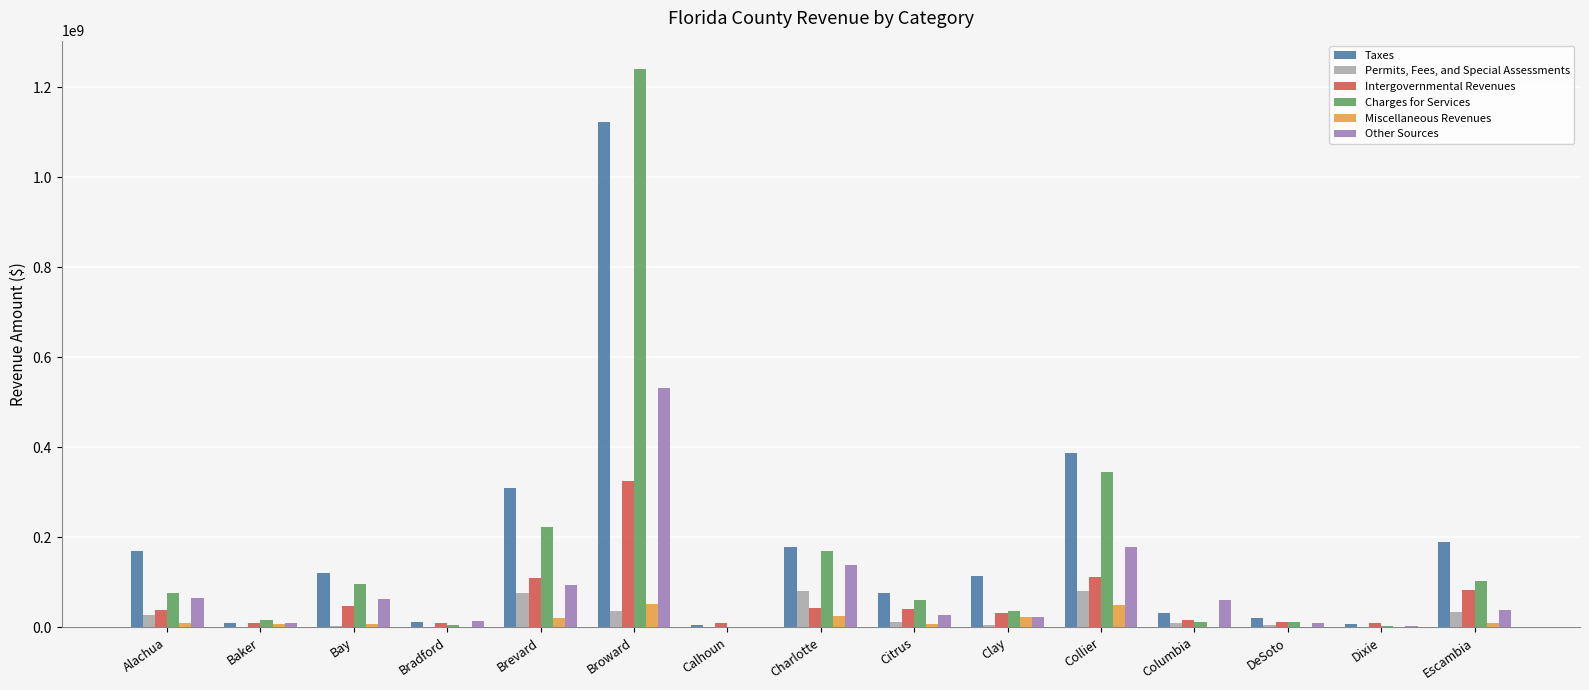

How many groups of bars are there?

15